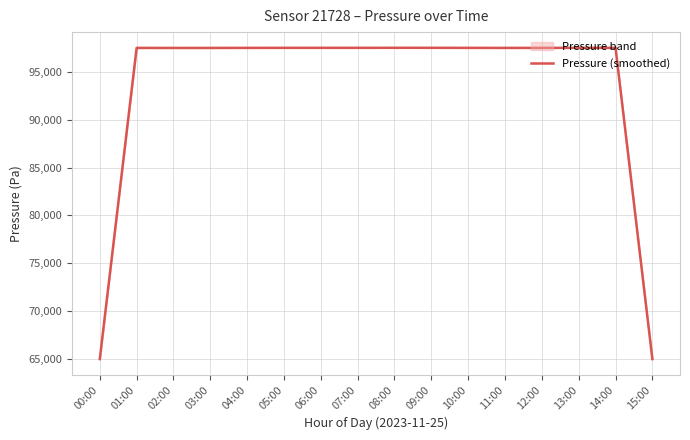

How many interior local peaks (higher than both neighbors) does the data have?

3